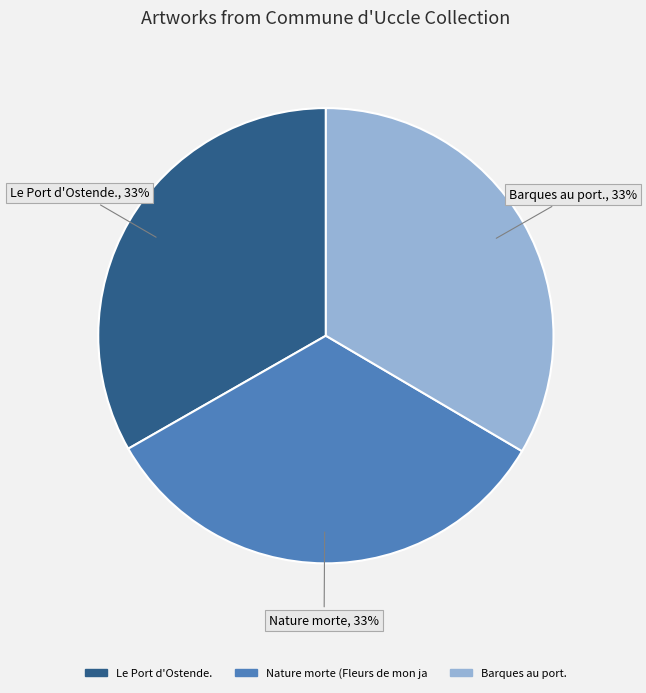

Is there any slice that represents more than half of the pie?

No